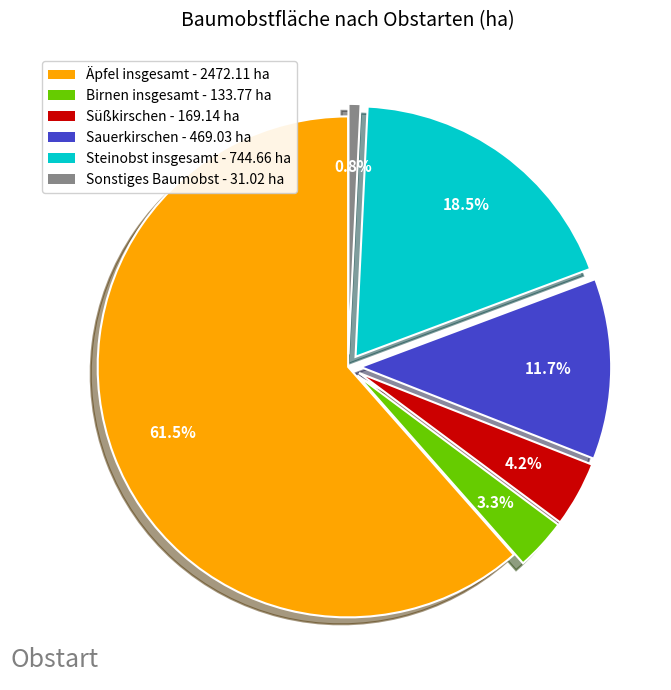

Which has a higher value, Birnen insgesamt or Sauerkirschen?

Sauerkirschen